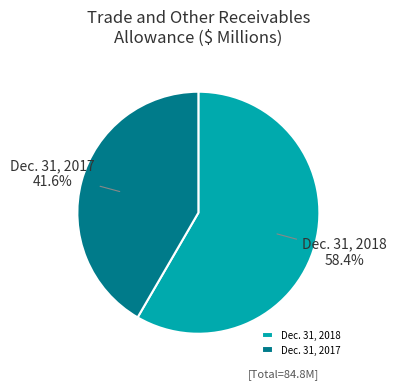

What is the ratio of the value at Dec. 31, 2017 to the value at Dec. 31, 2018?

0.7